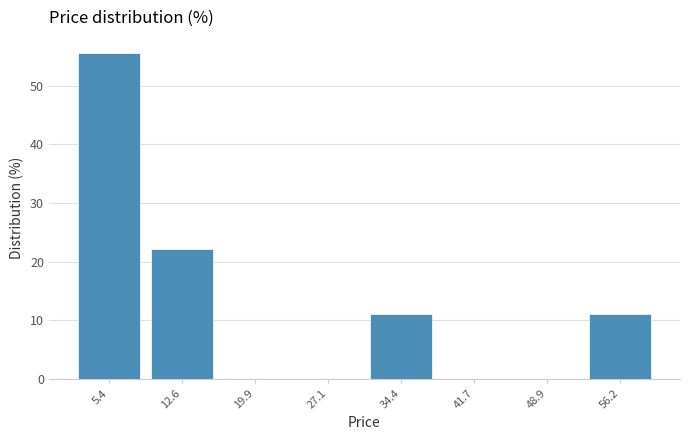

Reading left to right, list every bar in this chart as the range it spans on the x-axis followed by its height. Neither the bar edges nor the heights are printed on the chart, so give them approximately, as read against the axes.

2 to 9: 56
9 to 16: 22
16 to 24: 0
24 to 31: 0
31 to 38: 11
38 to 45: 0
45 to 53: 0
53 to 60: 11